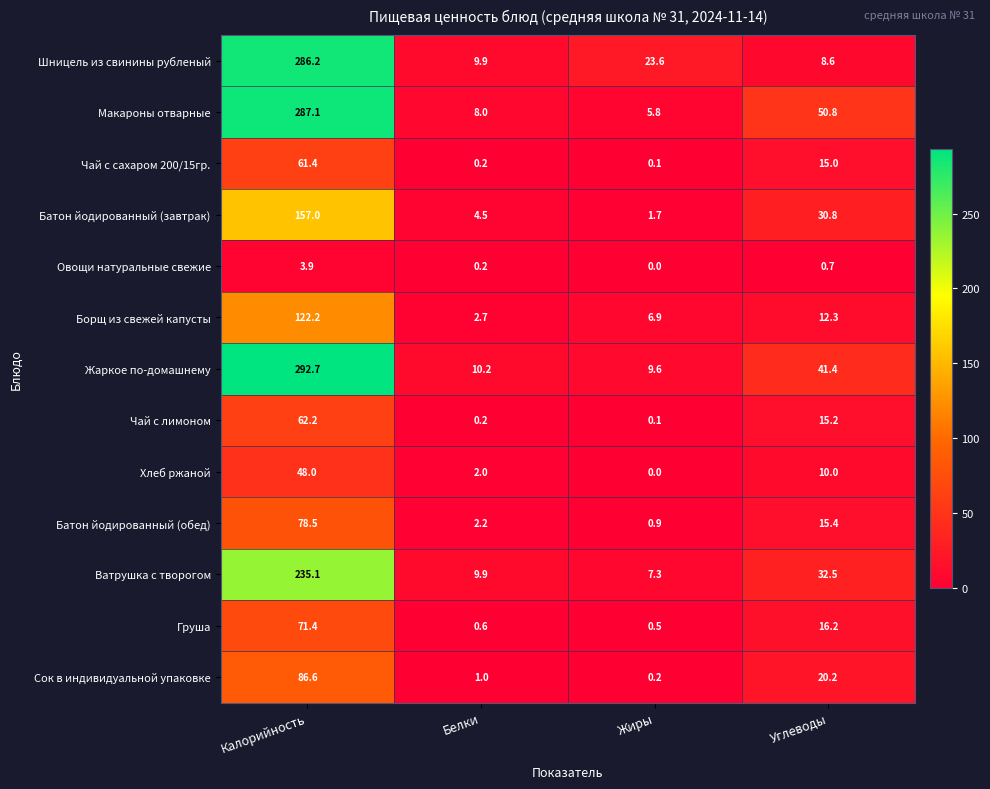

Count the number of categories in the chart.

4